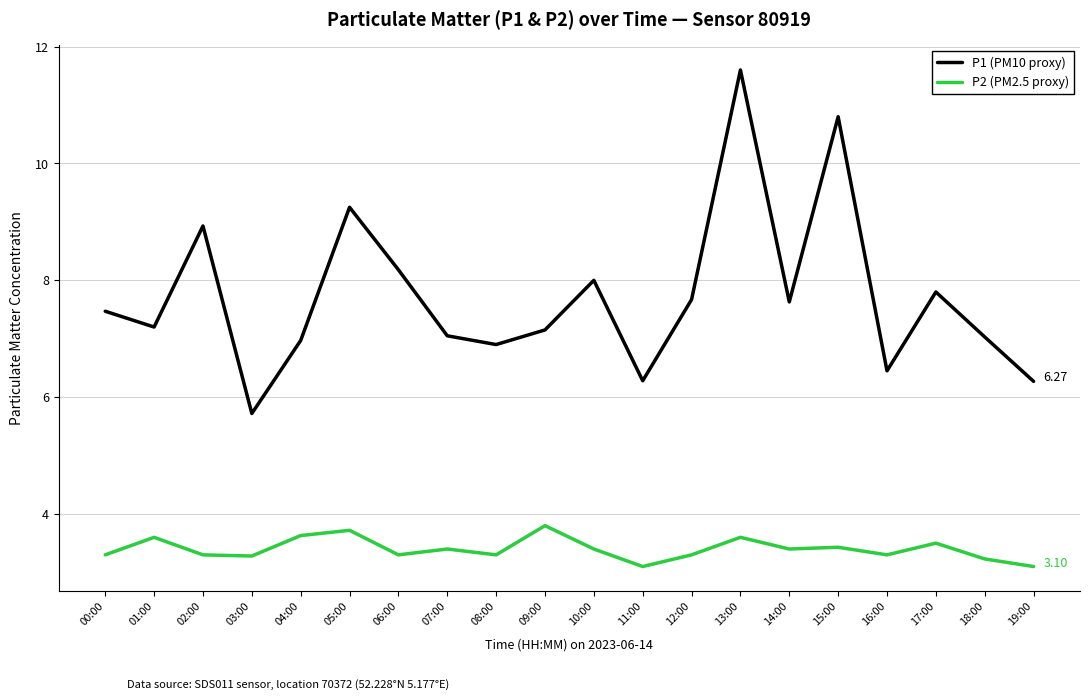

What is the difference between the second highest and minimum values in the P1 (PM10 proxy) series?

5.1